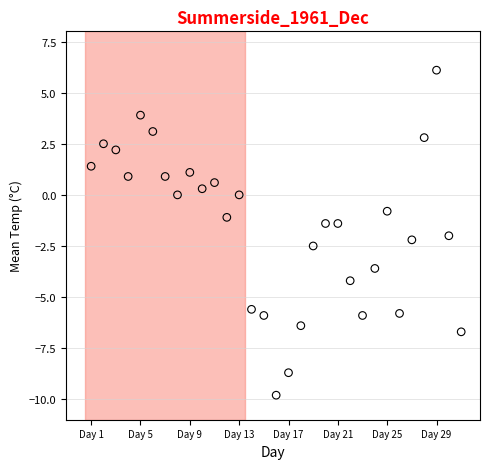

What is the range of X values (max minus min)?

30.0